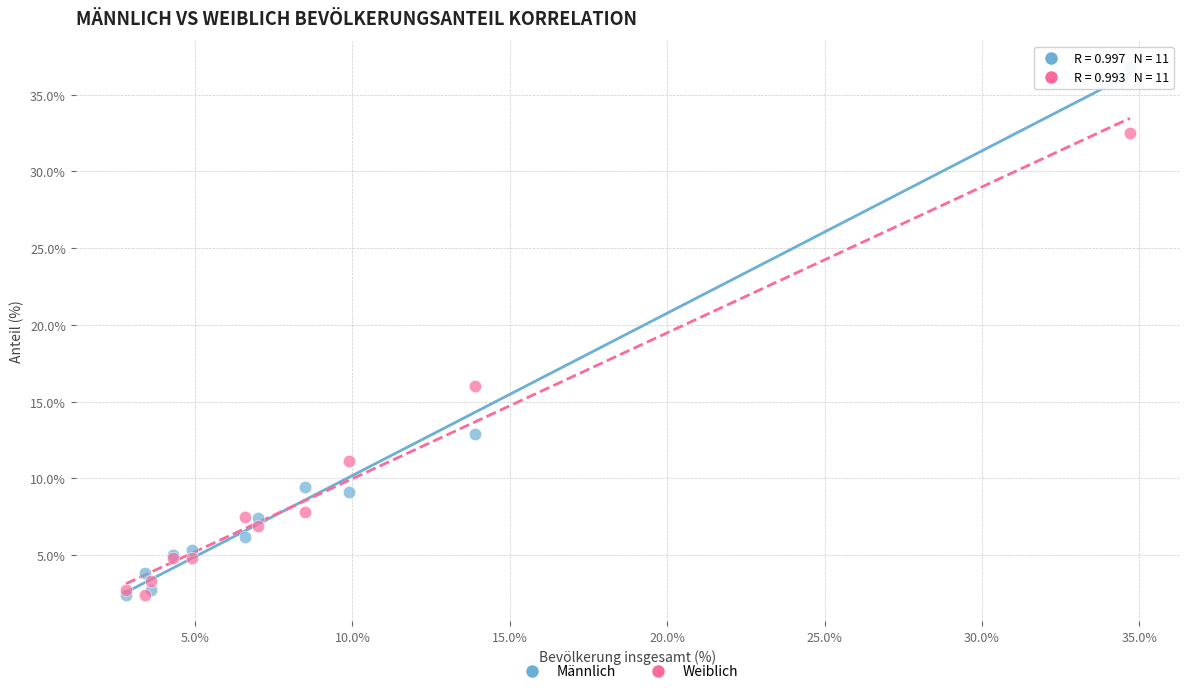

In the Männlich series, what Y value is closest to 19?

12.9